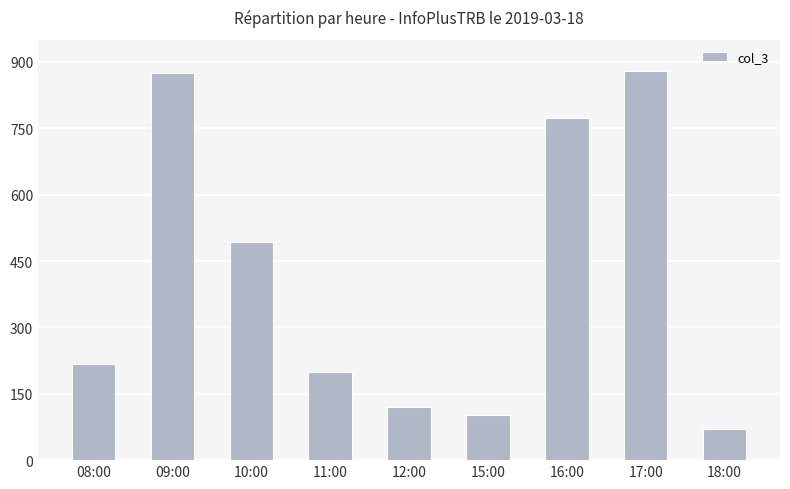

Reading left to right, list all the values displayed in this chart.

08:00=218	09:00=875	10:00=492	11:00=199	12:00=120	15:00=103	16:00=773	17:00=879	18:00=70